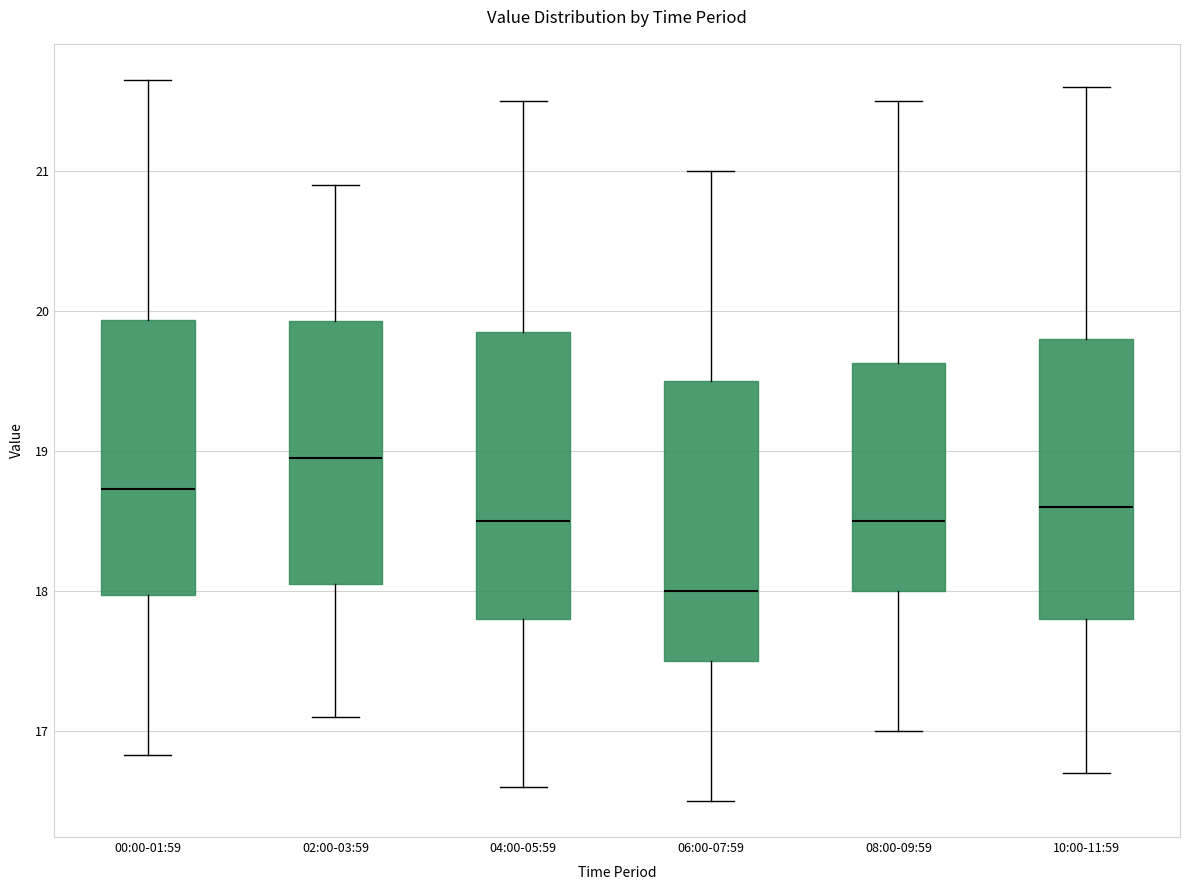

Reading left to right, read every box against the y-axis: the position of its median line, the range the box covers, and the ends of its whiskers. The values are not printed on the chart, so give them approximately, as read against the axis.

00:00-01:59: median 18.7, box 18.0 to 19.9, whiskers 16.8 to 21.7
02:00-03:59: median 19.0, box 18.1 to 19.9, whiskers 17.1 to 20.9
04:00-05:59: median 18.5, box 17.8 to 19.9, whiskers 16.6 to 21.5
06:00-07:59: median 18.0, box 17.5 to 19.5, whiskers 16.5 to 21.0
08:00-09:59: median 18.5, box 18.0 to 19.6, whiskers 17.0 to 21.5
10:00-11:59: median 18.6, box 17.8 to 19.8, whiskers 16.7 to 21.6